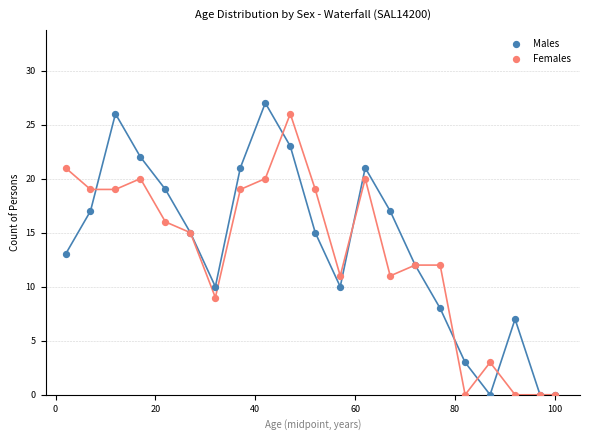

What are all the series names shown in the legend?

Males, Females